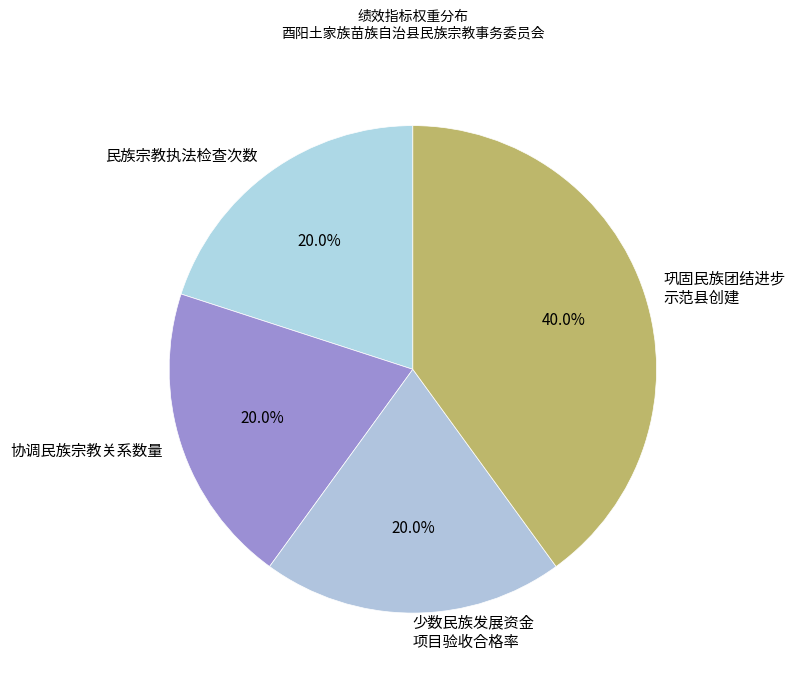

Is there a majority slice in this chart?

No